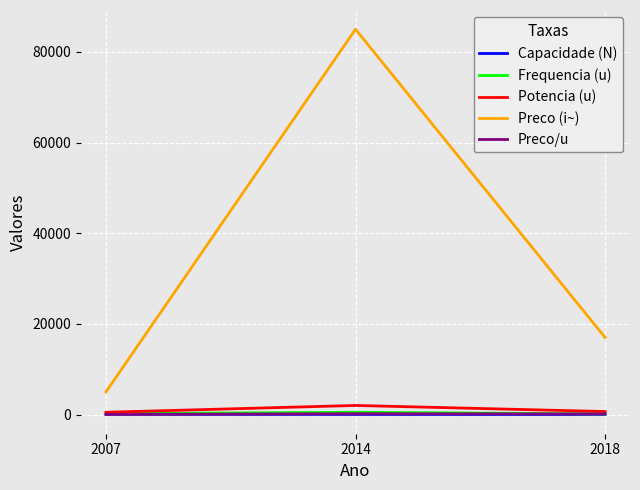

At which label does Preco (i~) reach its minimum?

2007